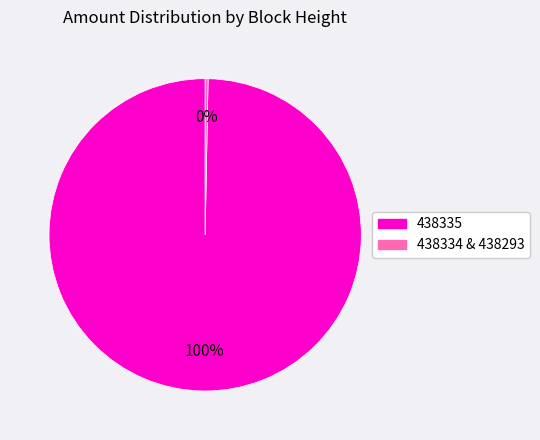

Does any single category account for the majority?

Yes